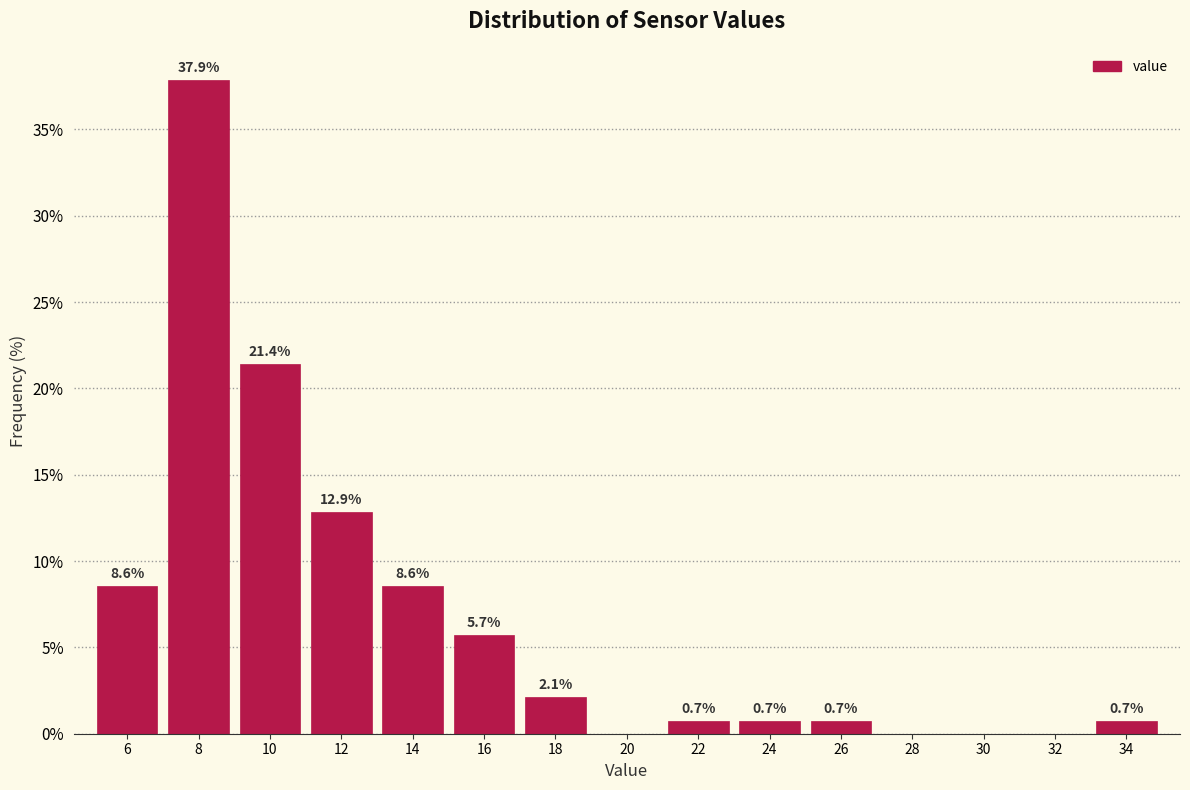

Which range on the x-axis has the tallest bar?

7 to 9